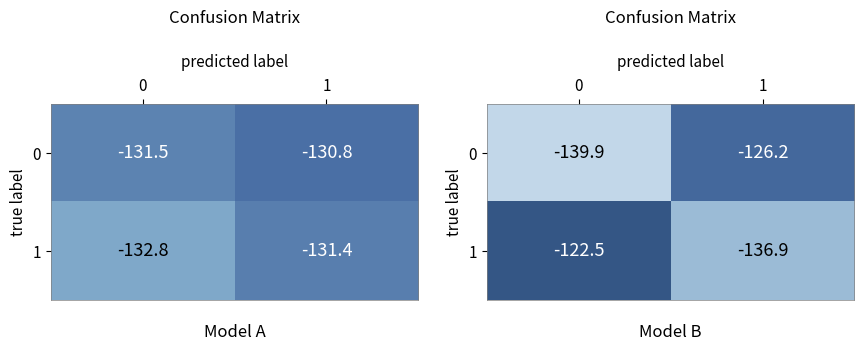

Which category has the lowest value in the 1 series?

1